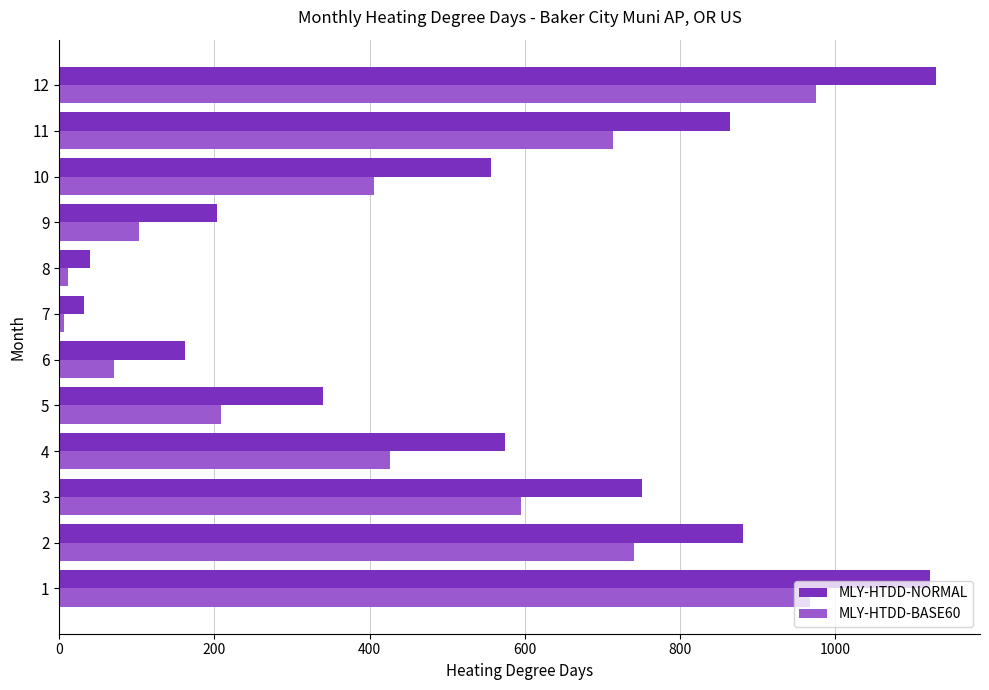

Is it true that MLY-HTDD-BASE60 equals 283.1 at 9?

False